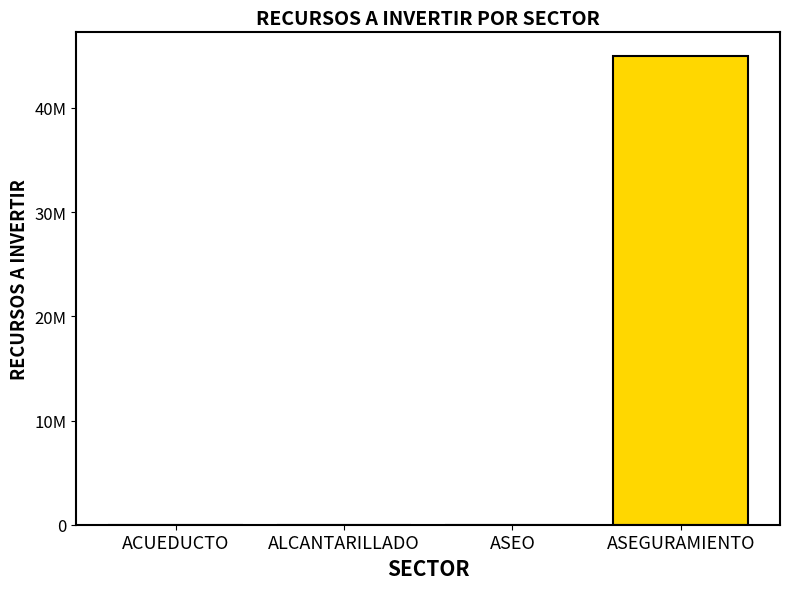

The chart shows a value of 45000000 at ASEGURAMIENTO. True or false?

True